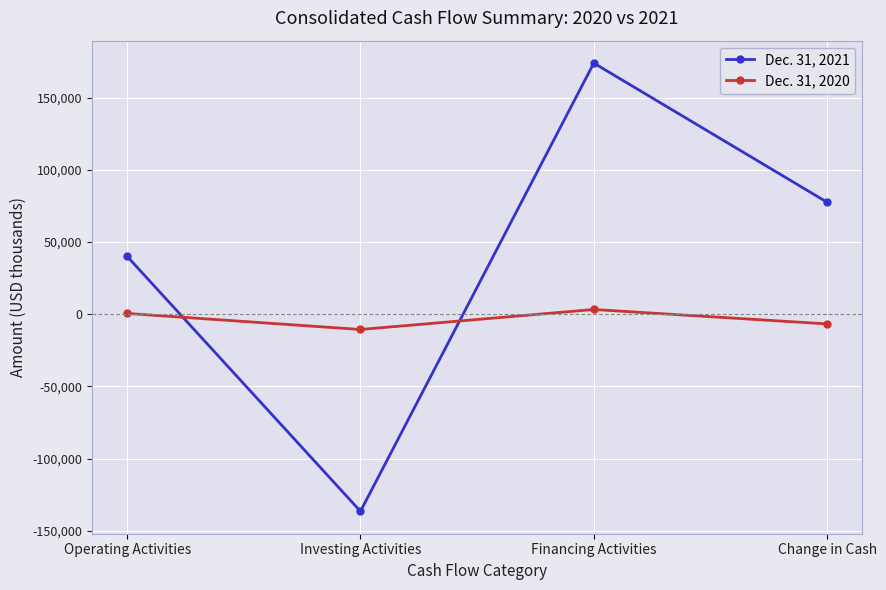

Does the chart have visible grid lines?

Yes